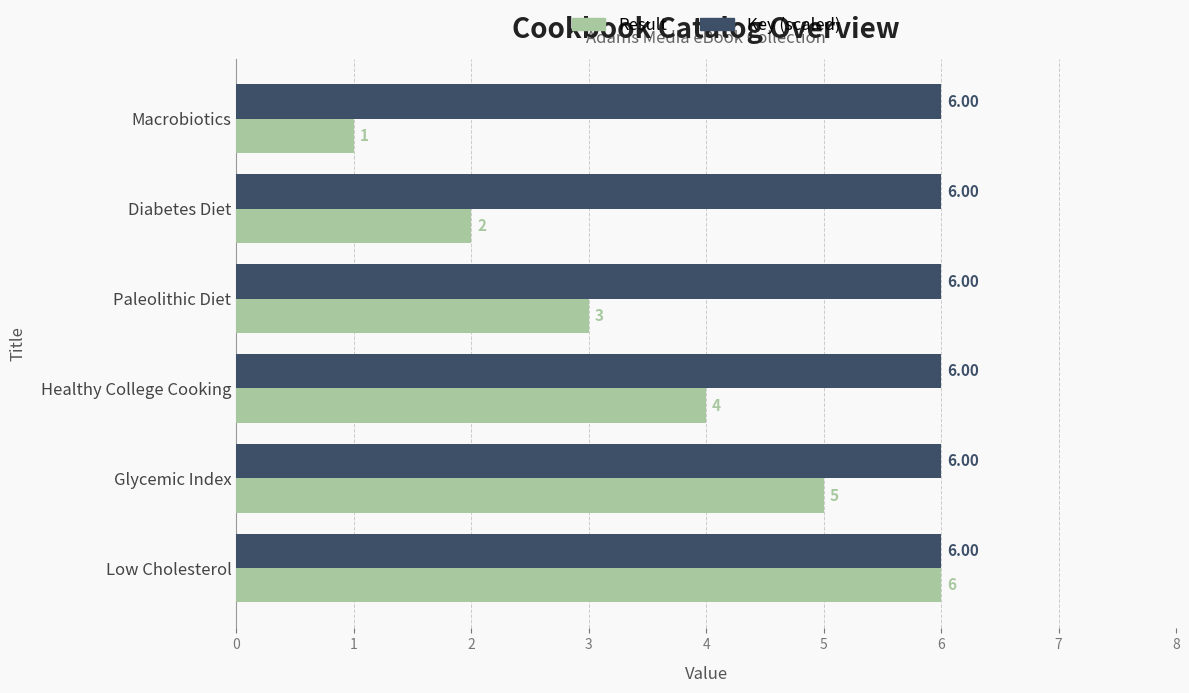

At how many categories does at least one series exceed 5?

6